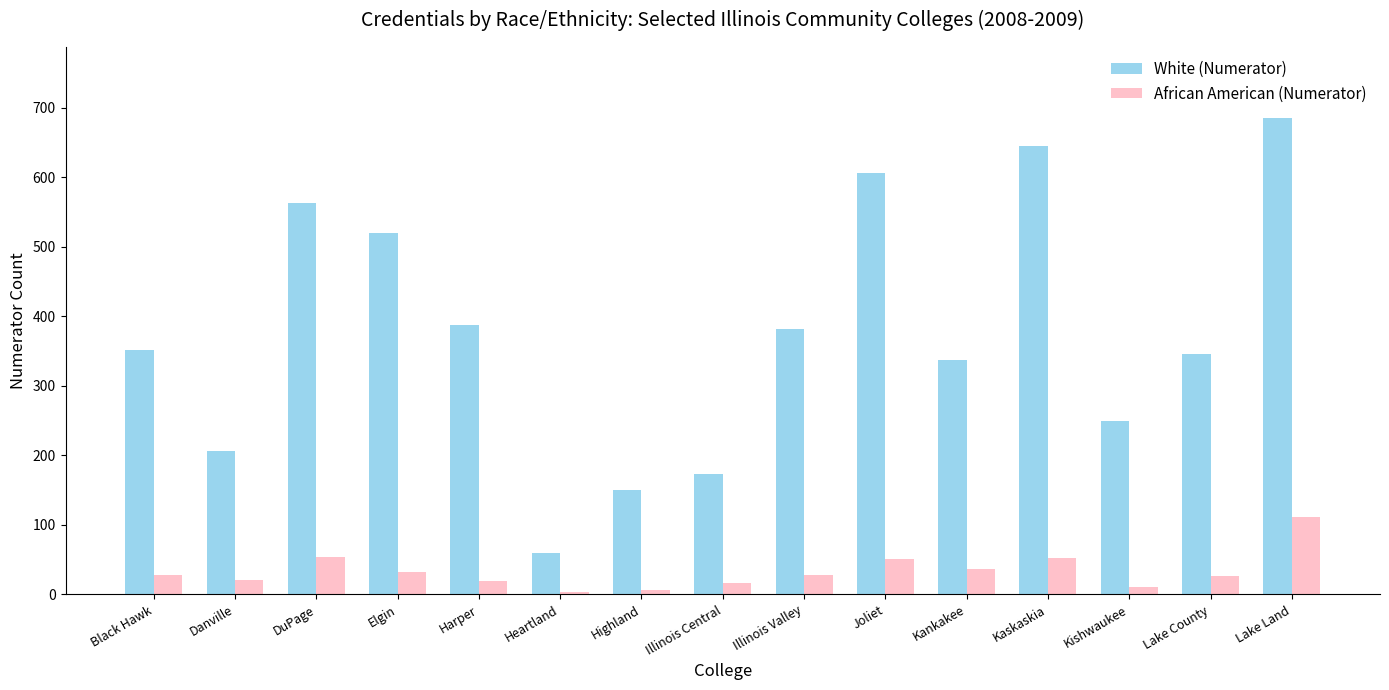

What is the value of the African American (Numerator) bar at the 3rd from the left?

54